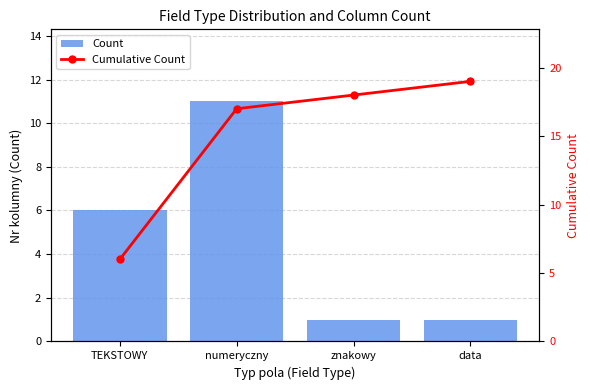

The value of Cumulative Count at znakowy is 23. True or false?

False